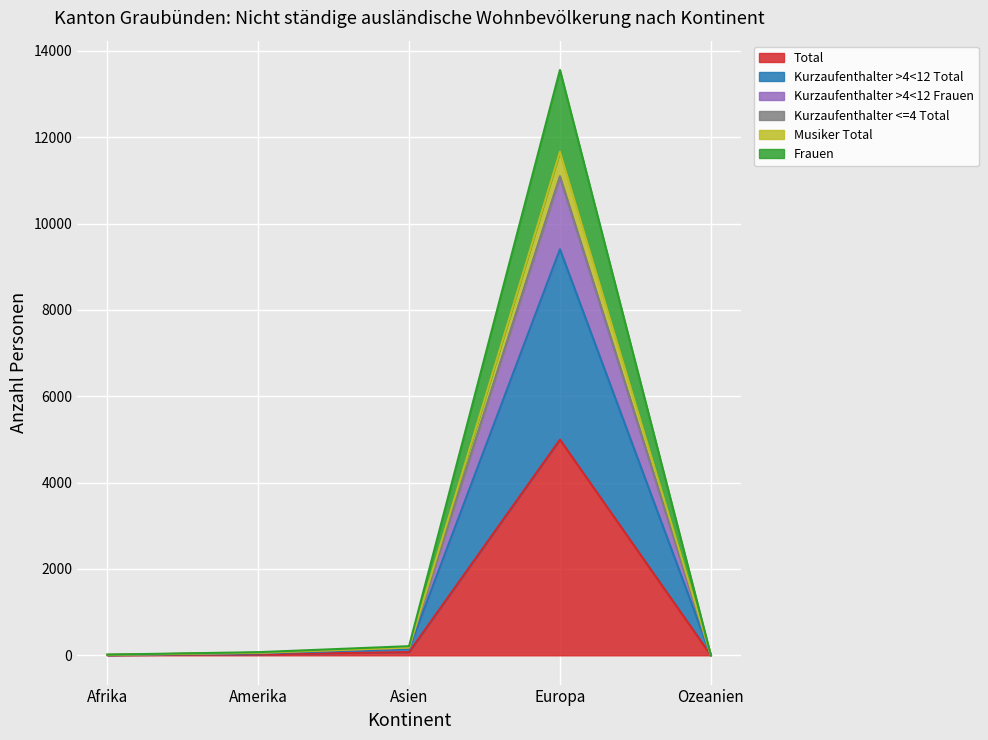

How many values in the Frauen series are below 46?

2